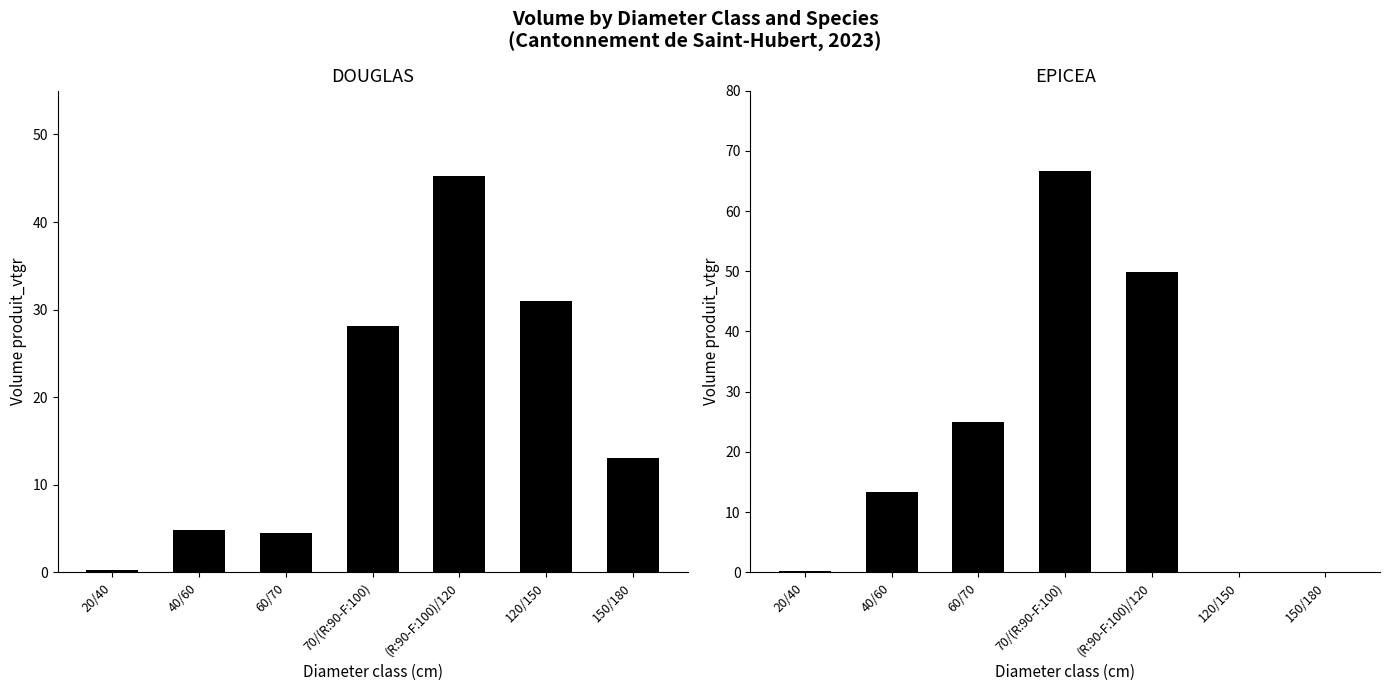

Where does the EPICEA series first go above 13?

40/60